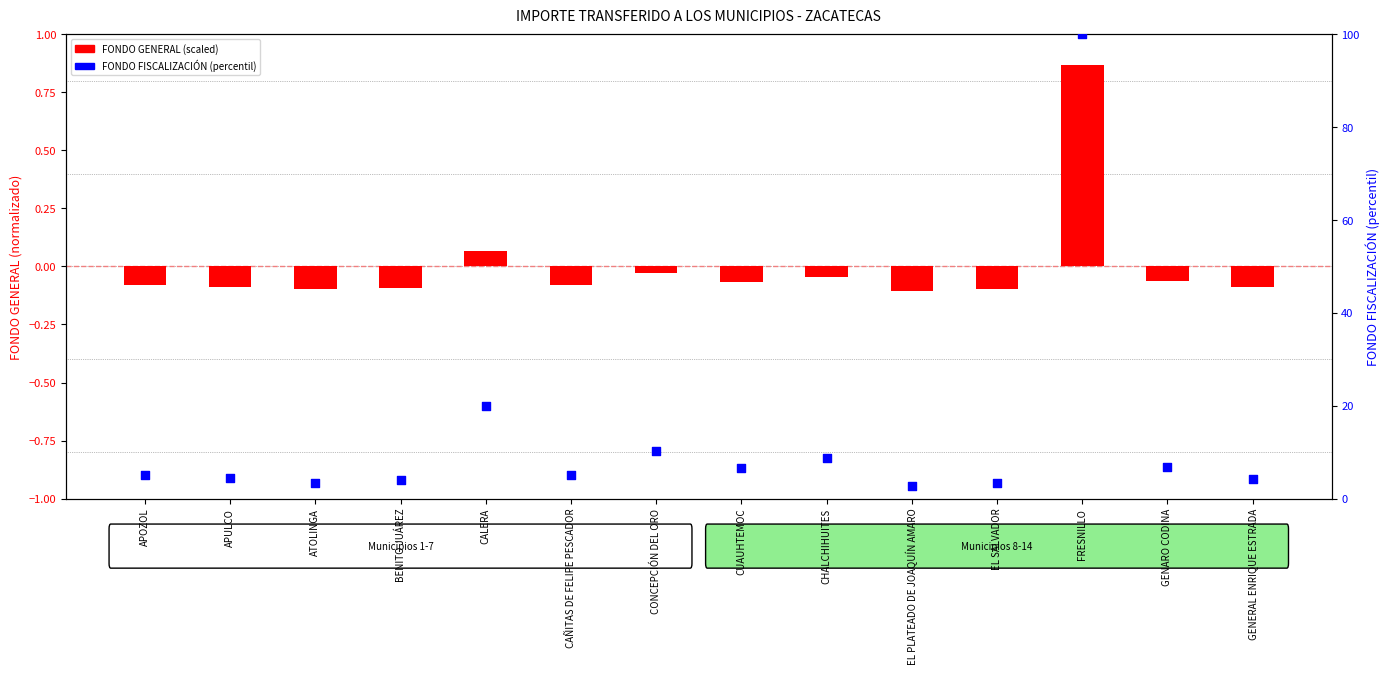

Which series contains the highest Y value?

FONDO FISCALIZACIÓN (percentil)